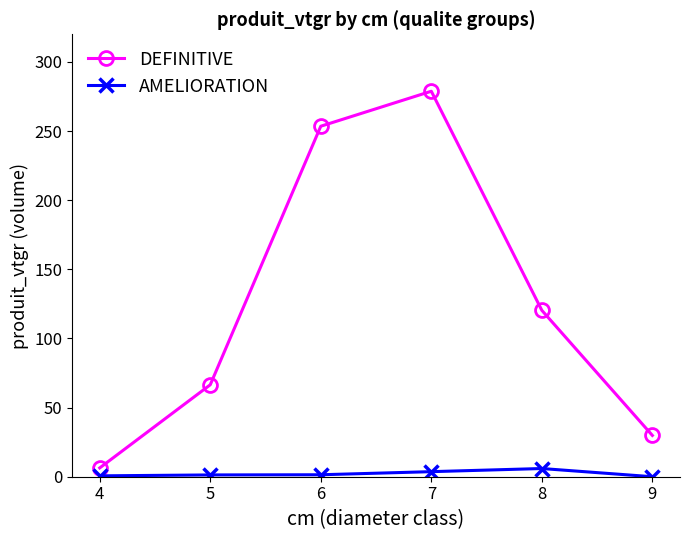

True or false: DEFINITIVE has a value of 120.3 at 8.

True